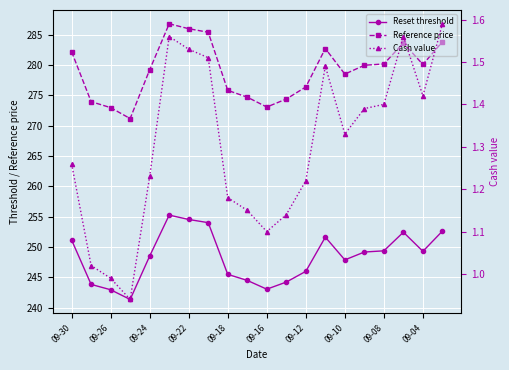

At which label does Cash value first exceed 1?

09-30